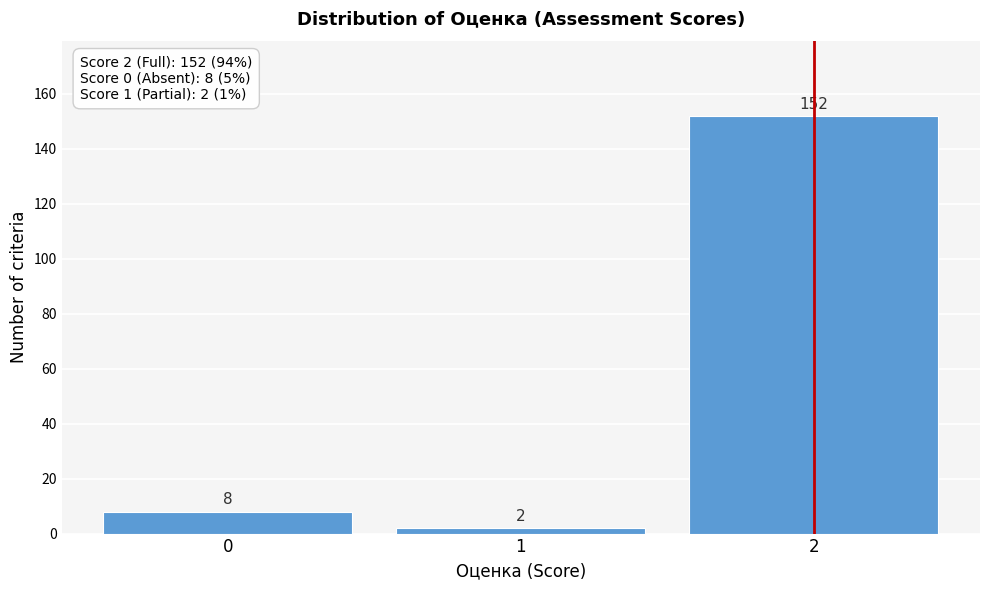

Reading left to right, list all the values displayed in this chart.

8	2	152